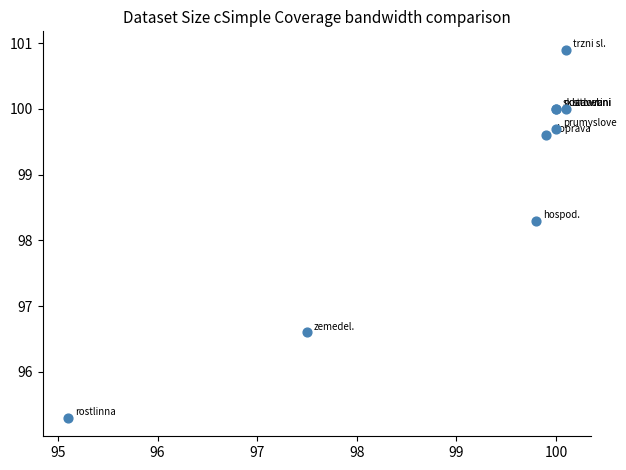

What Y value in the scatter plot is closest to 98?

98.3